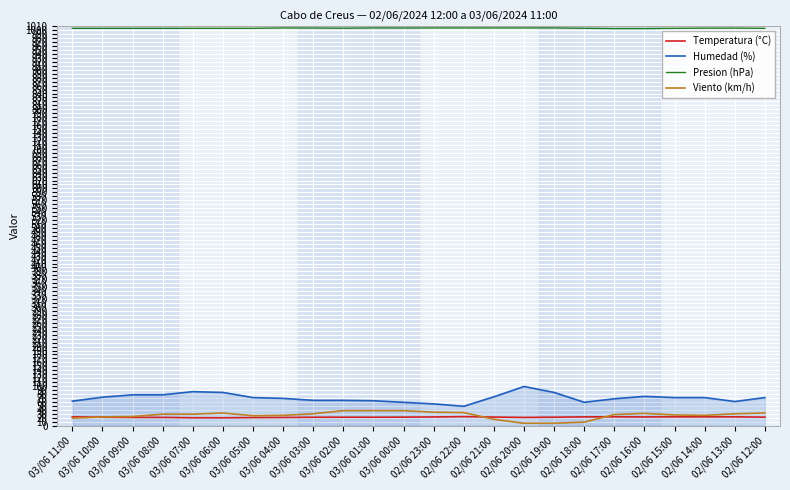

What is the minimum value for Humedad (%)?

49.0